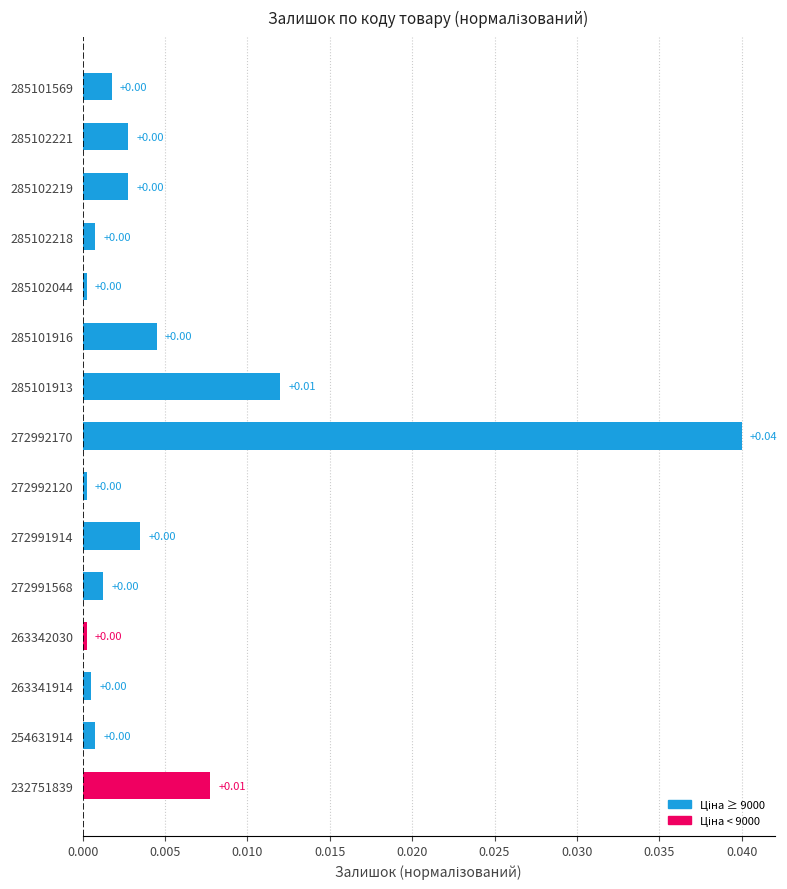

Between 285101913 and 285101916, which is larger?

285101913